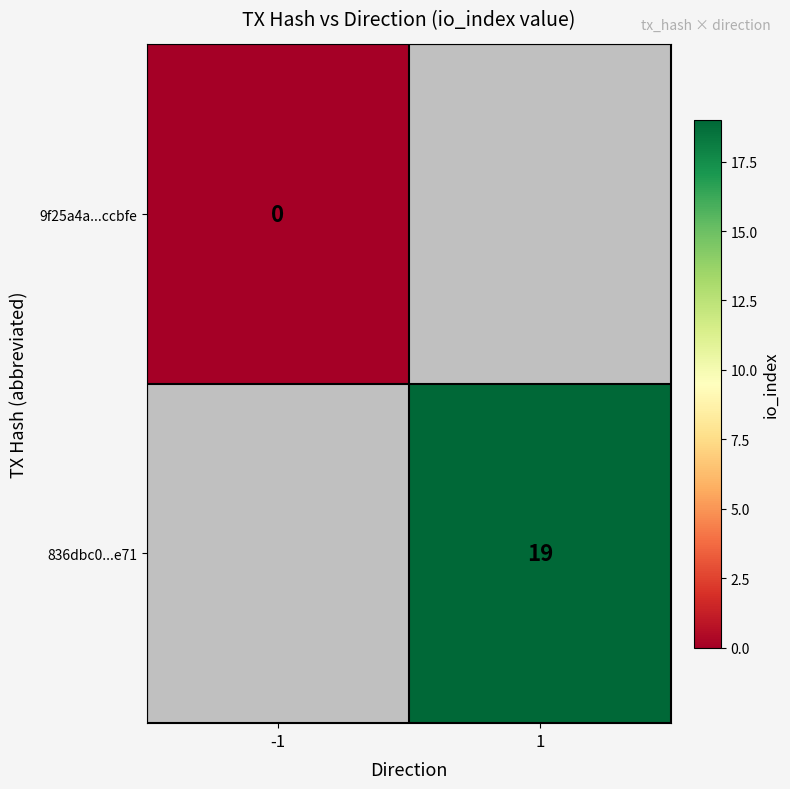

True or false: 836dbc0...e71 has a value of 11 at 1.

False